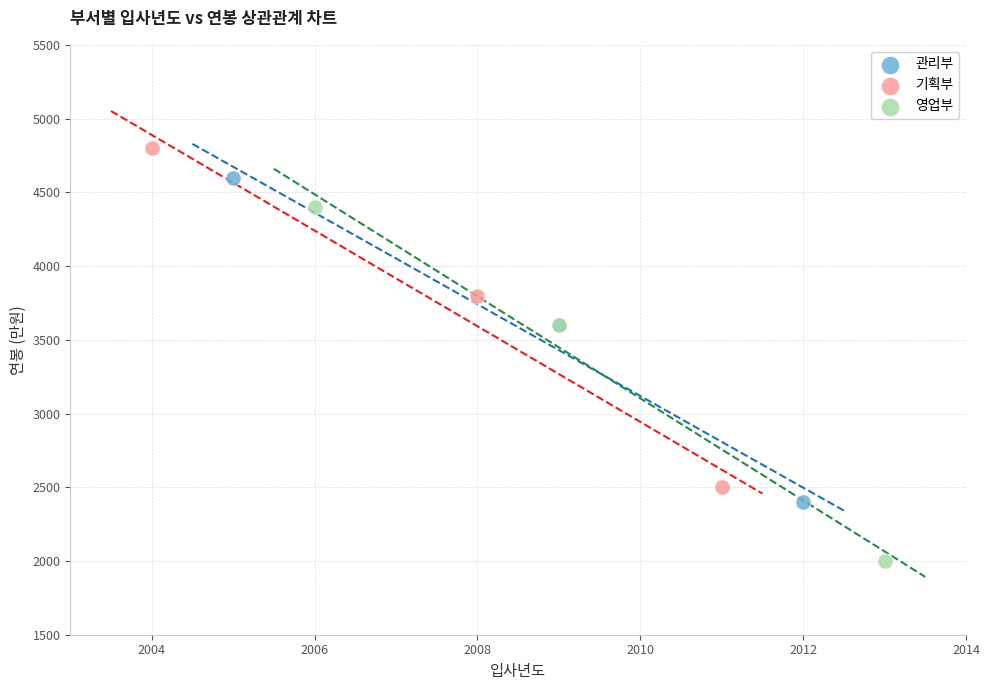

Which series contains the highest Y value?

기획부